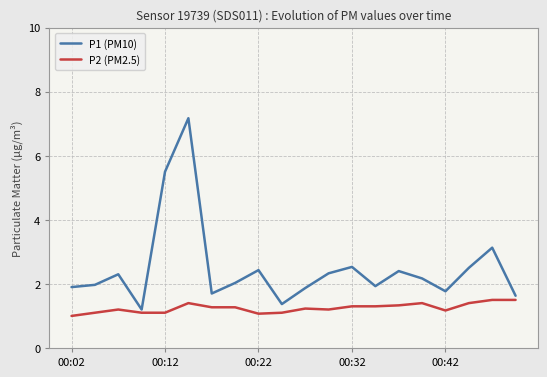

What is the lowest value of the P2 (PM2.5) series?

1.0